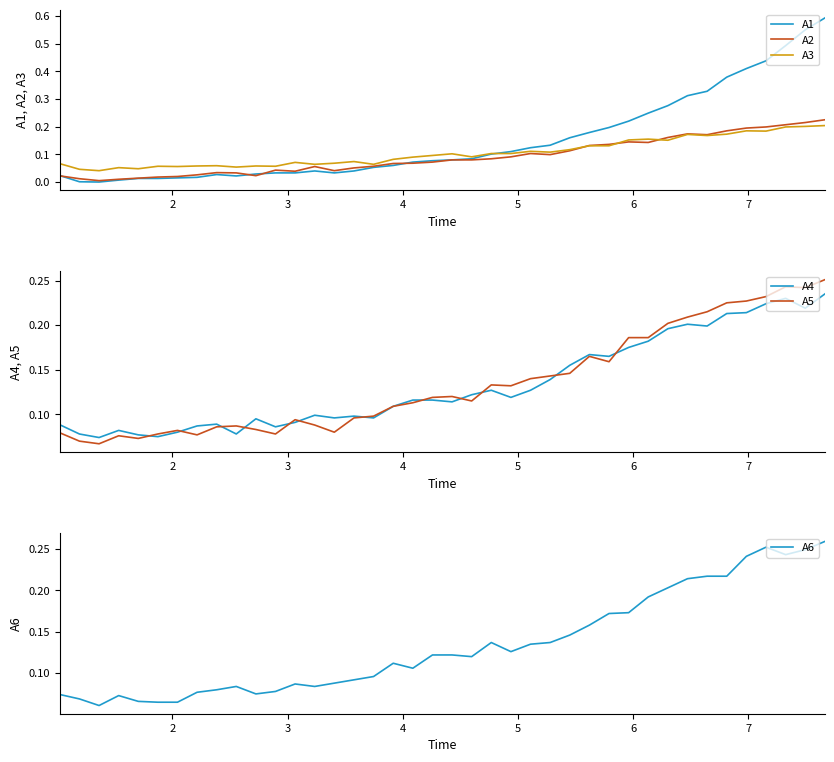

How many A6 values are between 0 and 1?

40